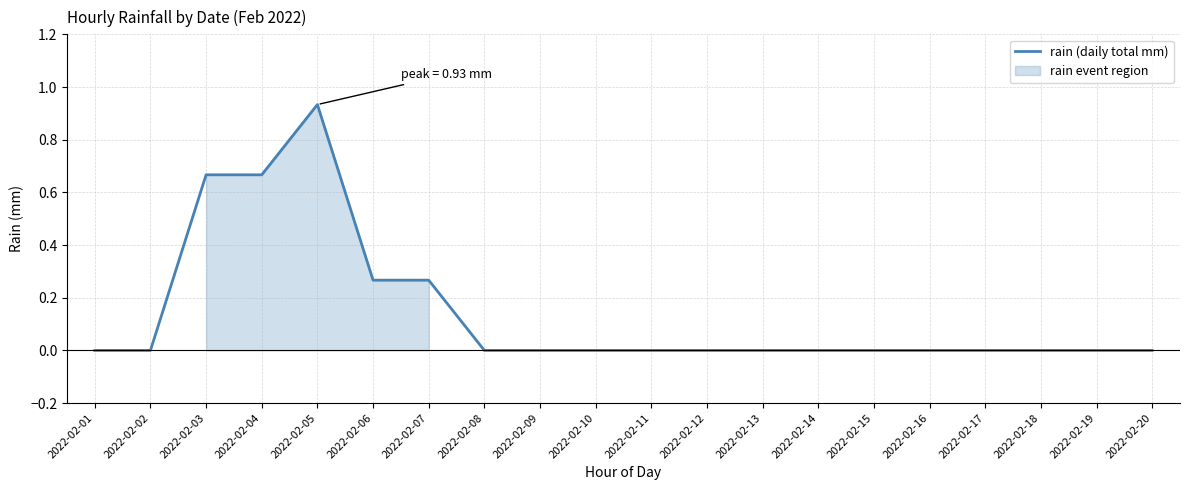

How many distinct data groups are displayed?

1